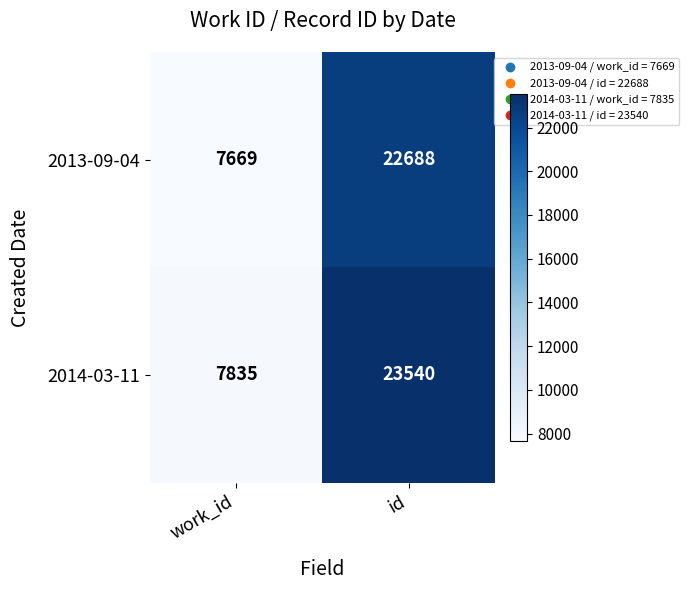

List the series in order of their overall mean, lowest first.

2013-09-04, 2014-03-11